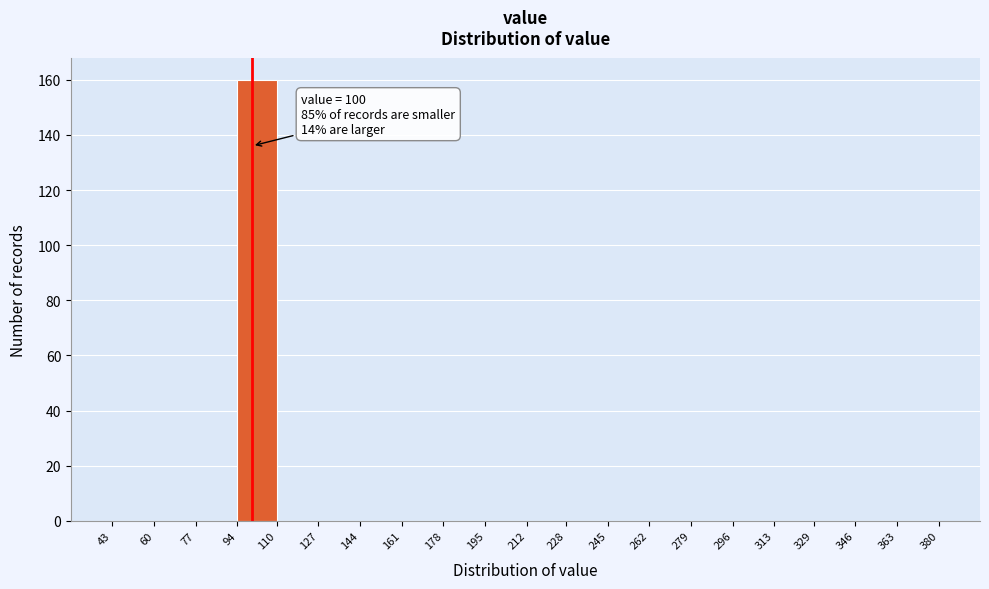

Over which range of the x-axis is the bar tallest?

94 to 110